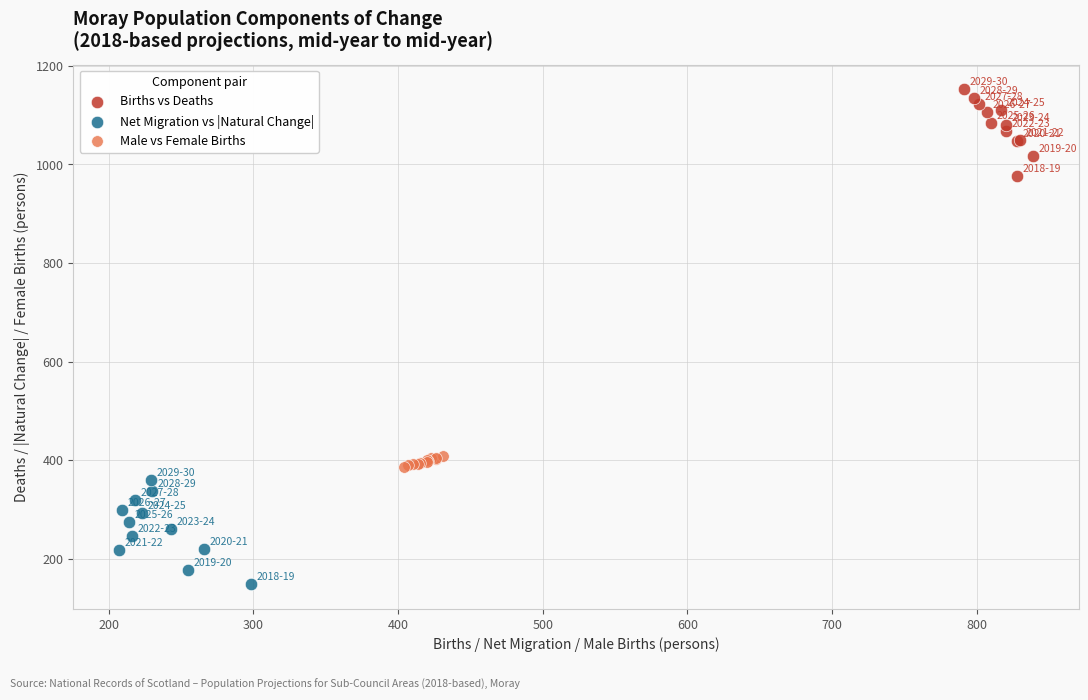

Which series reaches the maximum Y coordinate?

Births vs Deaths